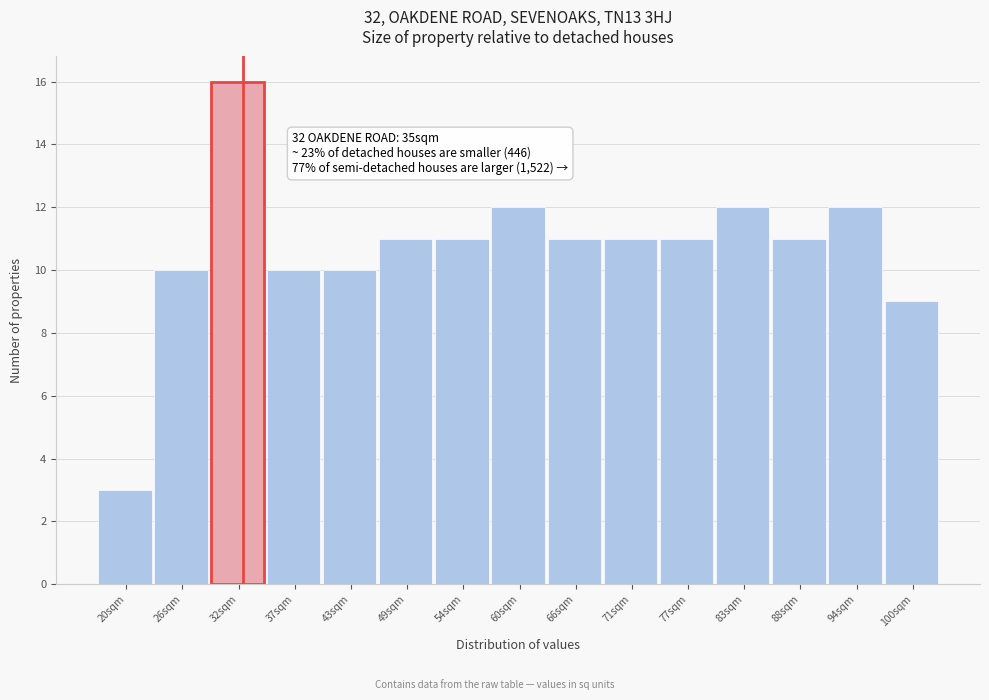

Reading right to left, extract all data points from this chart.

100sqm=9	94sqm=12	88sqm=11	83sqm=12	77sqm=11	71sqm=11	66sqm=11	60sqm=12	54sqm=11	49sqm=11	43sqm=10	37sqm=10	32sqm=16	26sqm=10	20sqm=3